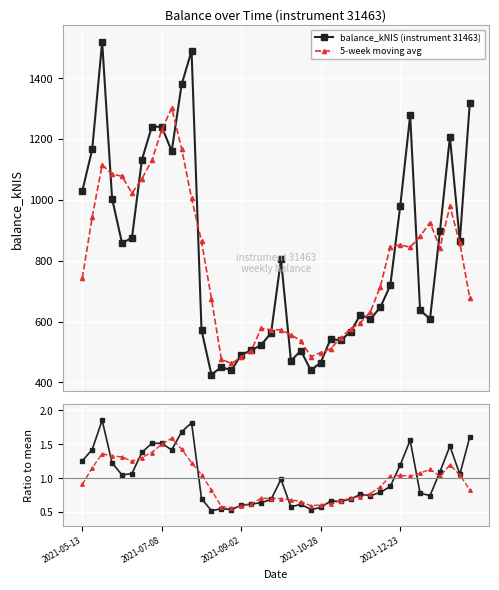

Reading right to left, transcribe all the data shown in this chart.

balance_kNIS (instrument 31463): 1317.7	865.0	1206.9	896.8	609.3	637.1	1277.2	979.4	718.9	647.3	607.9	622.9	566.4	538.2	543.4	465.6	440.0	504.6	471.4	804.6	562.1	523.5	505.1	491.6	439.5	451.0	425.6	572.0	1489.4	1379.1	1160.0	1240.1	1240.3	1131.3	875.5	857.9	1004.0	1519.4	1165.7	1028.8
5-week moving avg: 677.9	857.3	979.1	843.0	925.5	880.0	844.4	852.0	846.2	715.3	632.7	596.5	575.7	547.3	510.7	498.4	485.0	537.2	556.5	573.2	573.3	577.4	504.4	482.2	462.6	476.0	675.5	863.4	1005.2	1168.1	1301.8	1230.2	1129.4	1069.0	1021.8	1077.6	1084.5	1115.2	943.6	742.8
Ratio to mean: 1.6	1.1	1.5	1.1	0.7	0.8	1.6	1.2	0.9	0.8	0.7	0.8	0.7	0.7	0.7	0.6	0.5	0.6	0.6	1.0	0.7	0.6	0.6	0.6	0.5	0.6	0.5	0.7	1.8	1.7	1.4	1.5	1.5	1.4	1.1	1.0	1.2	1.9	1.4	1.3
Smoothed / mean: 0.8	1.0	1.2	1.0	1.1	1.1	1.0	1.0	1.0	0.9	0.8	0.7	0.7	0.7	0.6	0.6	0.6	0.7	0.7	0.7	0.7	0.7	0.6	0.6	0.6	0.6	0.8	1.1	1.2	1.4	1.6	1.5	1.4	1.3	1.2	1.3	1.3	1.4	1.2	0.9